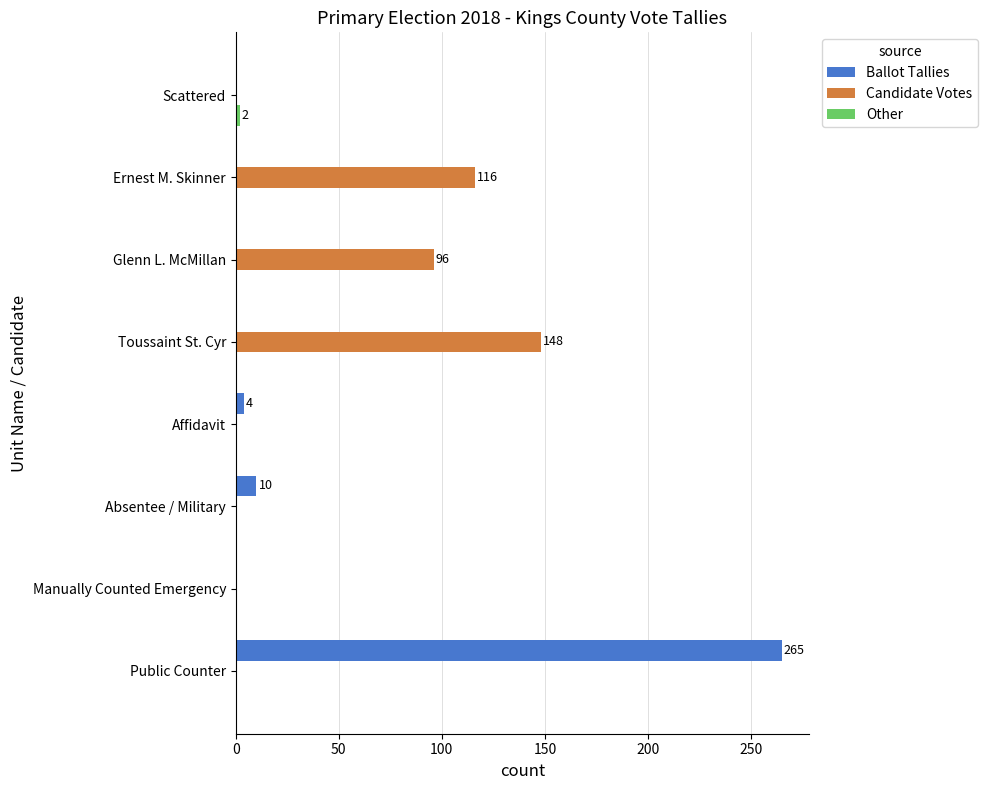

At which category is the sum across all series the highest?

Public Counter